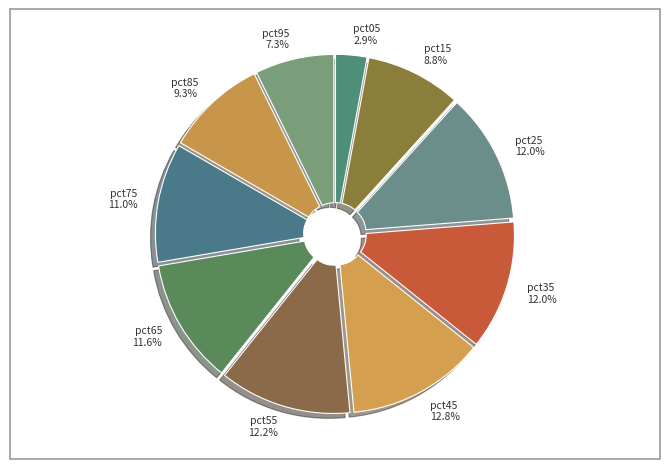

What percentage is the pct55 slice, to the nearest percent?

12%